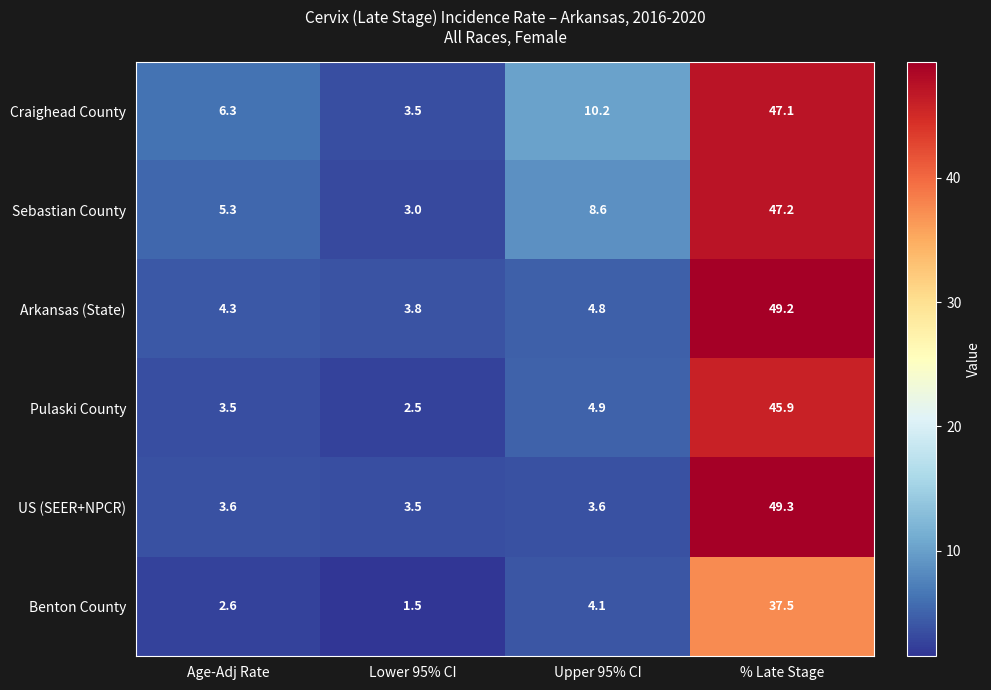

What is the difference between the maximum and minimum values in the Sebastian County series?

44.2